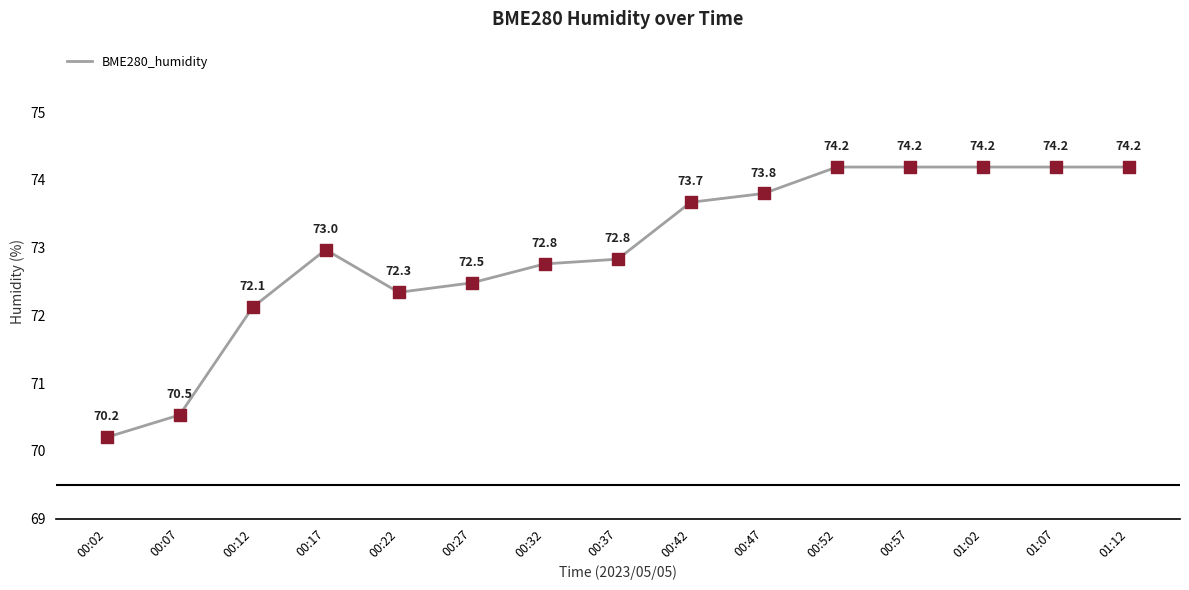

Approximately how many times larger is the value at 01:07 compared to 00:22?

1.0